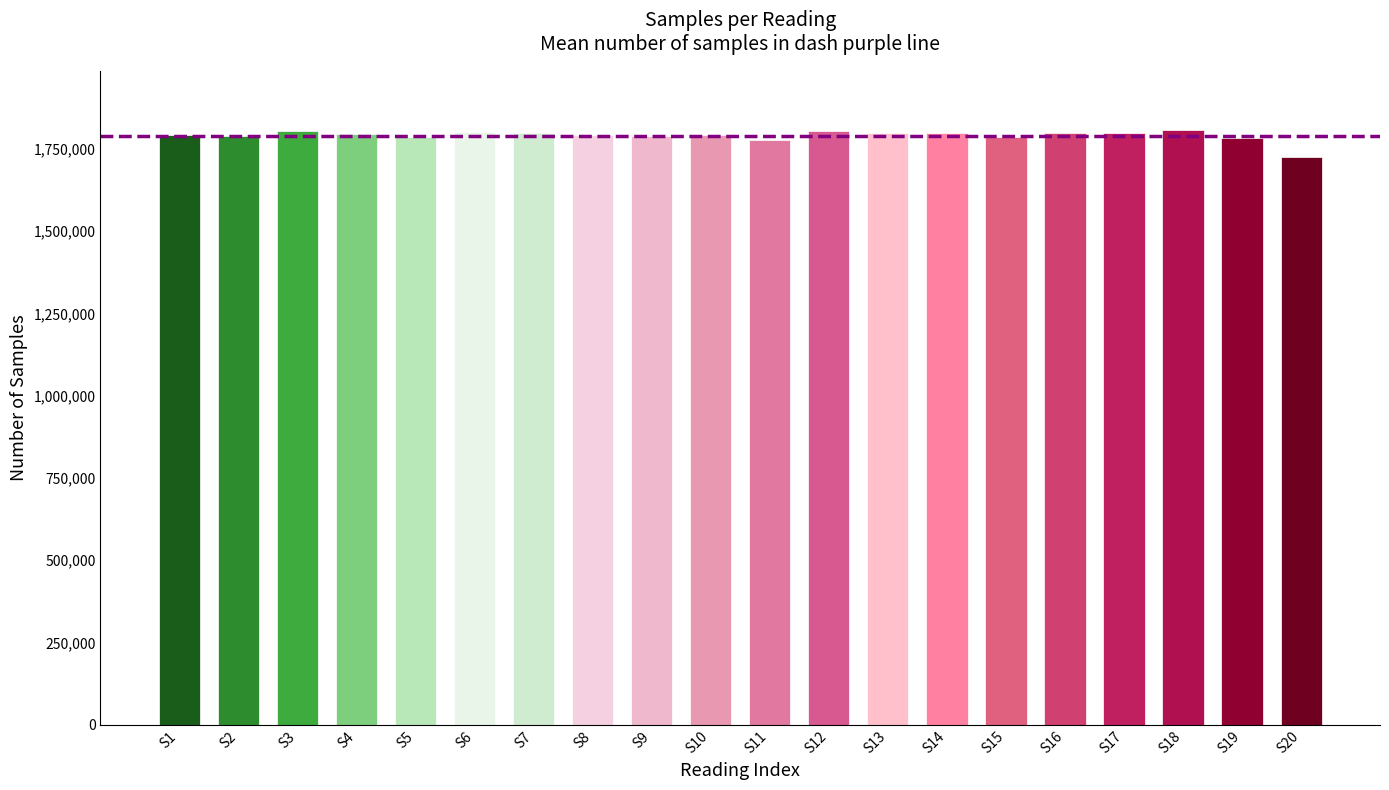

What is the ratio of the value at S19 to the value at S2?

1.0